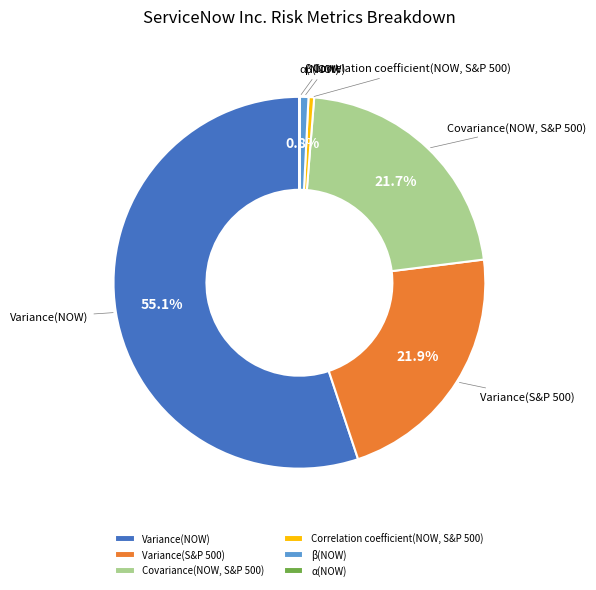

Does any single category account for the majority?

Yes